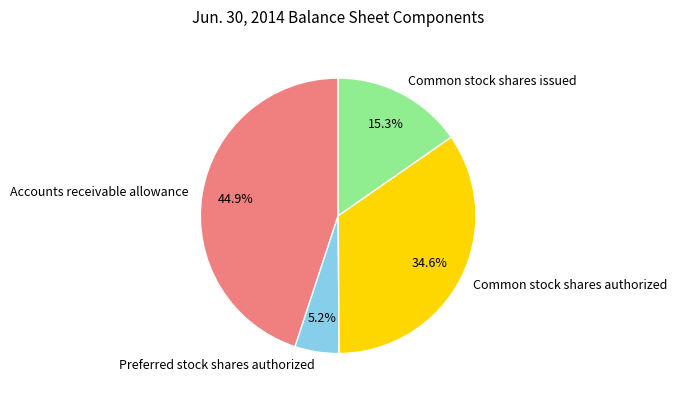

Between Common stock shares issued and Accounts receivable allowance, which is larger?

Accounts receivable allowance